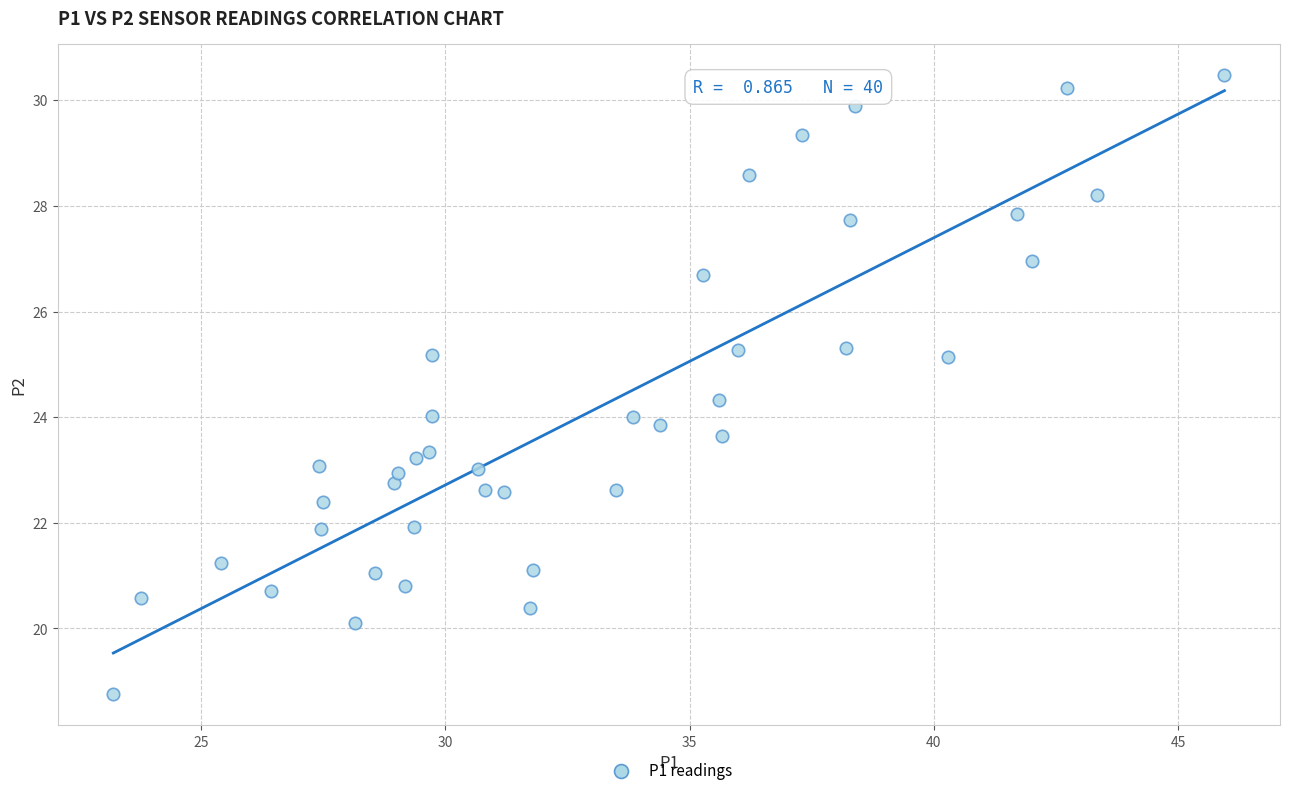

What is the range of X values (max minus min)?

22.8